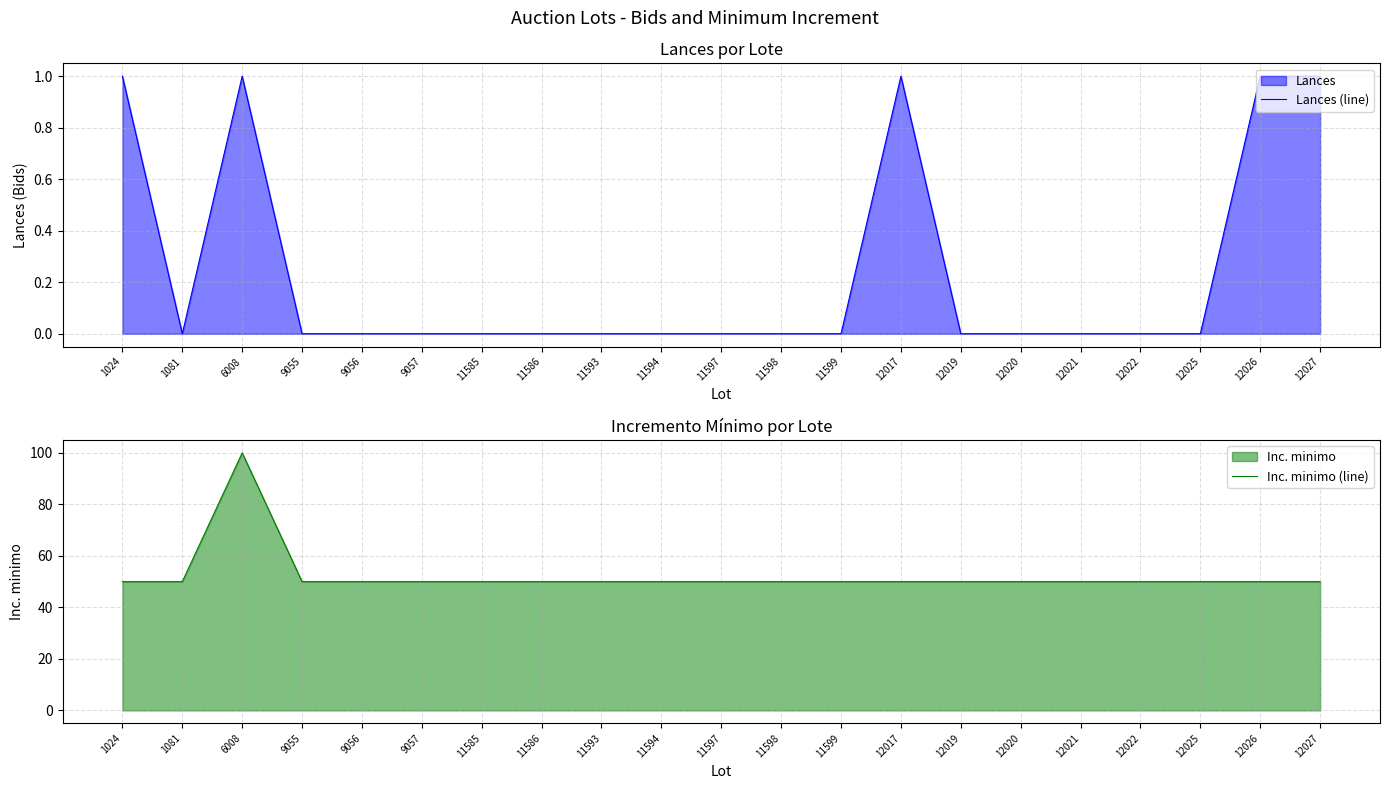

Rank the series by their maximum value, from highest to lowest.

Inc. minimo (line), Lances (line)